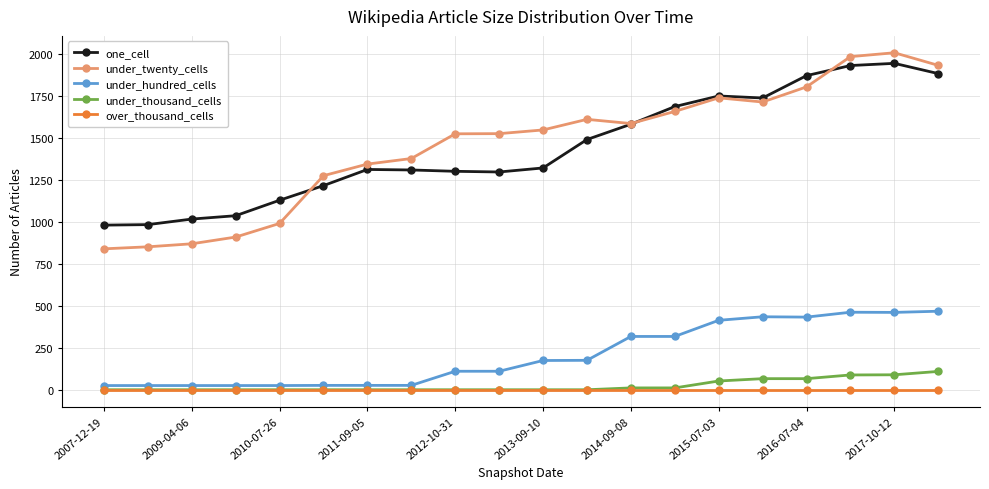

What is the maximum value shown in the chart?

2006